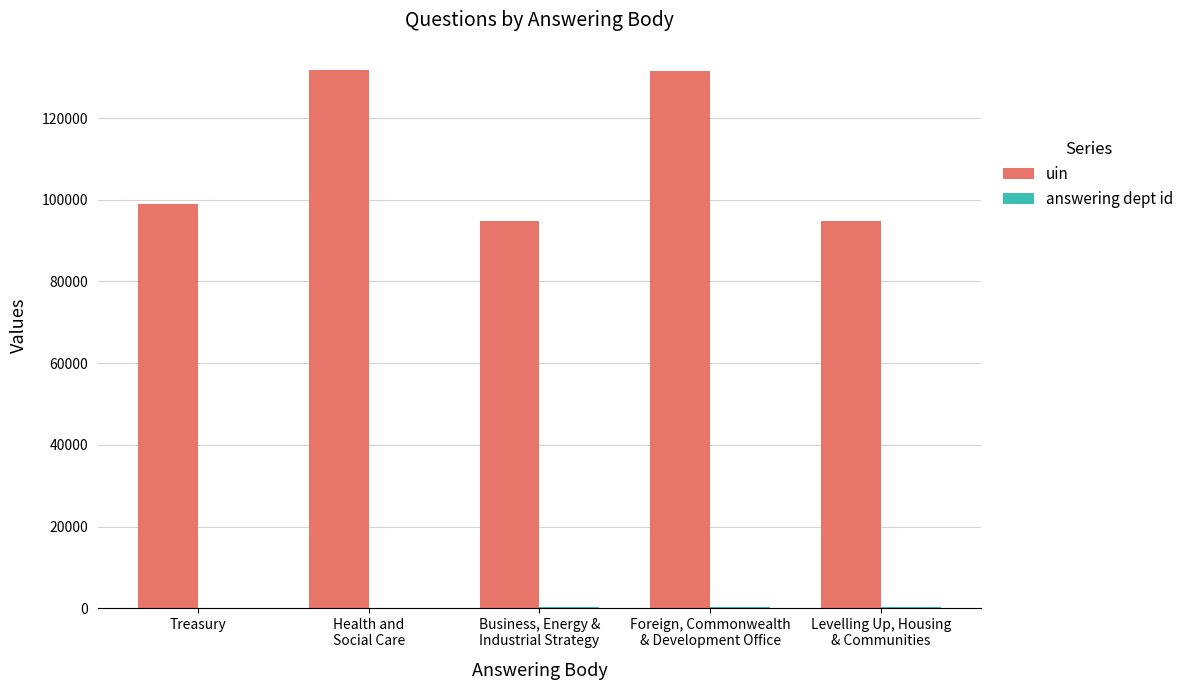

Are the bars horizontal?

No